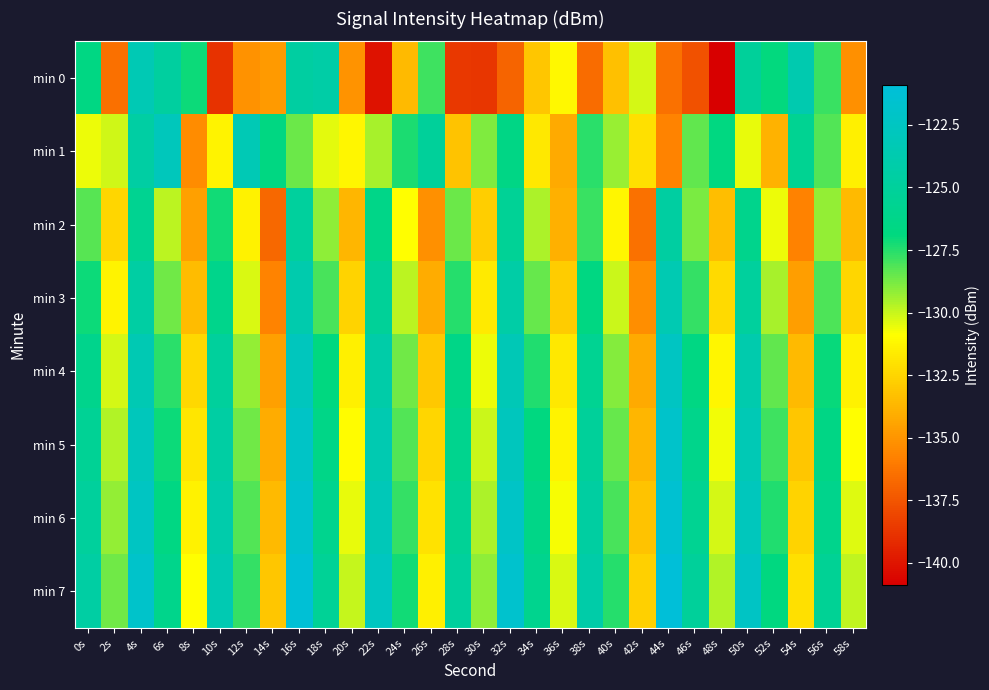

How many distinct data groups are displayed?

8